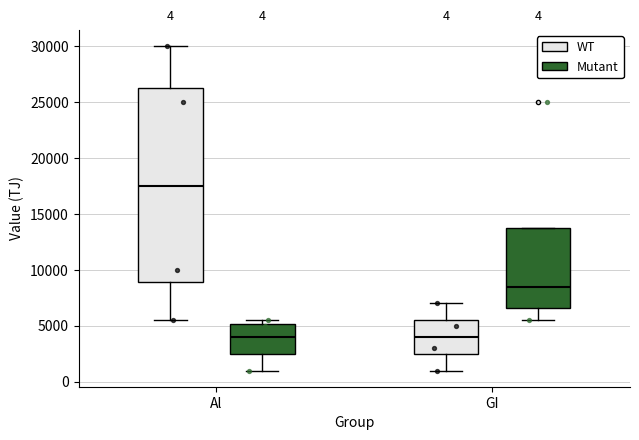

Which box is the tallest, from its lower edge to its upper edge?

Al (WT)